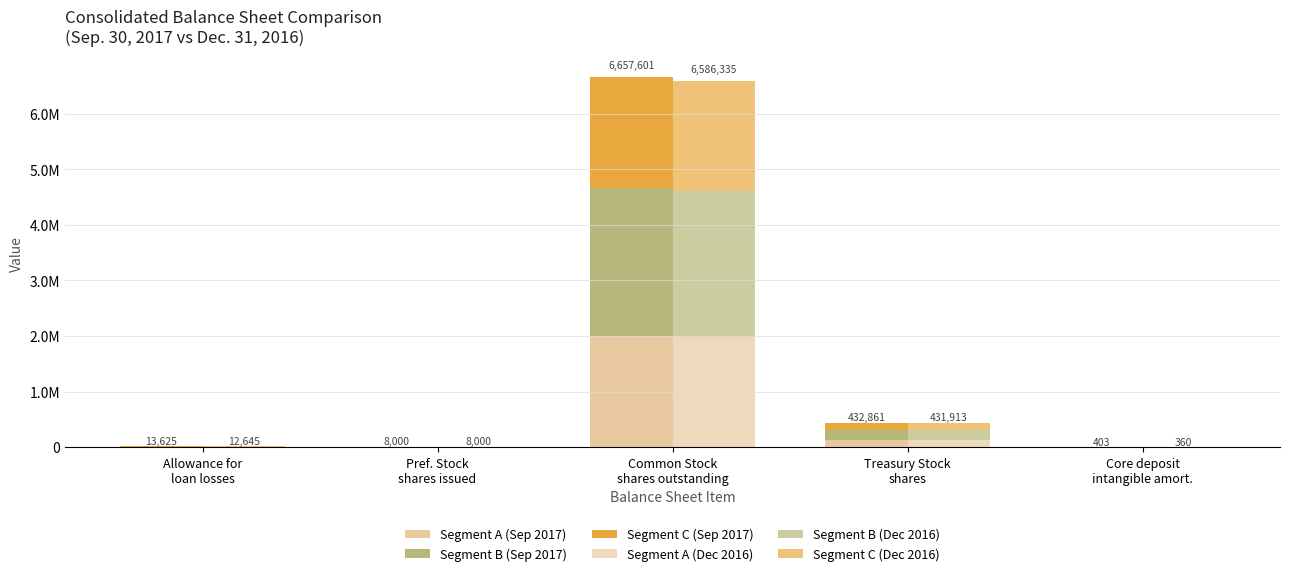

Rank the series at Pref. Stock
shares issued from highest to lowest value.

Segment B (Sep 2017), Segment B (Dec 2016), Segment A (Sep 2017), Segment C (Sep 2017), Segment A (Dec 2016), Segment C (Dec 2016)